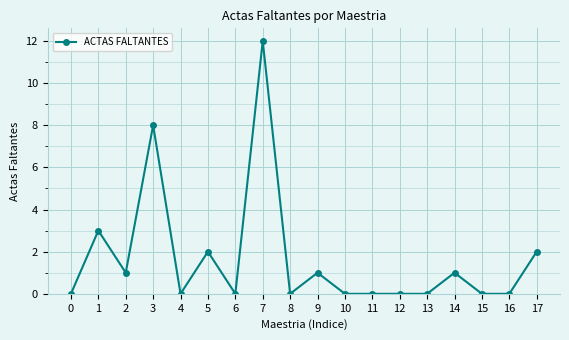

Reading left to right, what are all the values shown in this chart?

0	3	1	8	0	2	0	12	0	1	0	0	0	0	1	0	0	2